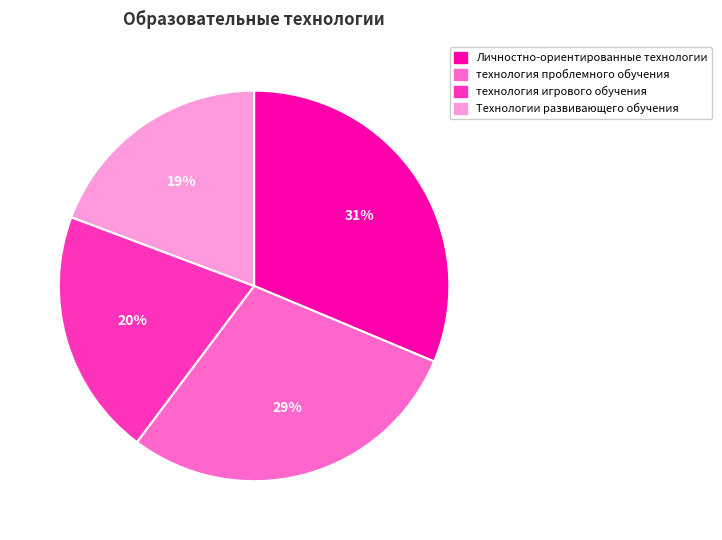

To the nearest percent, what is the average slice percentage?

25%